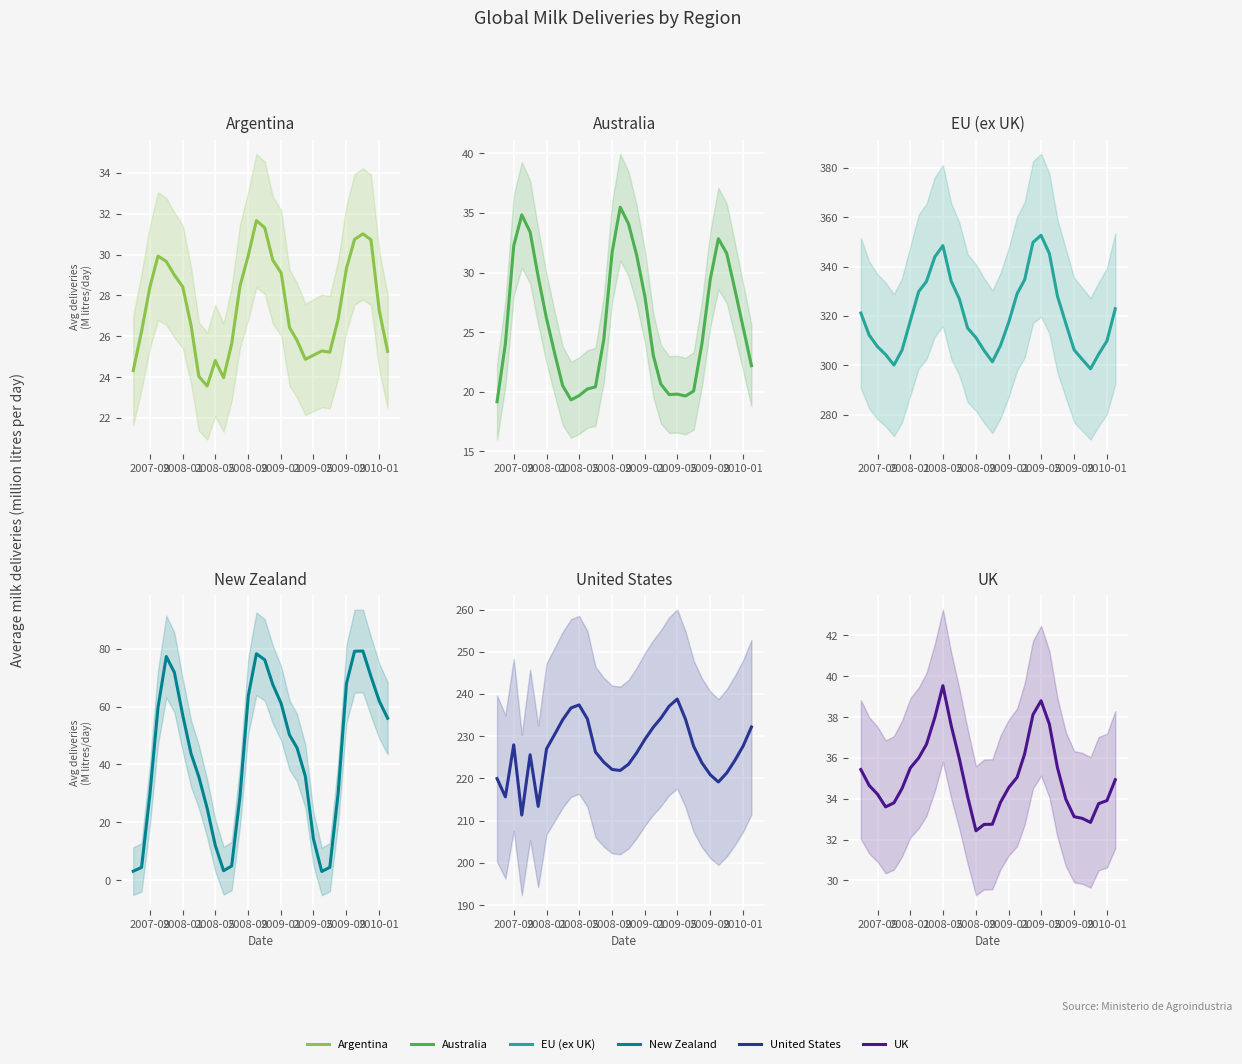

How many interior local valleys does the New Zealand series have?

2